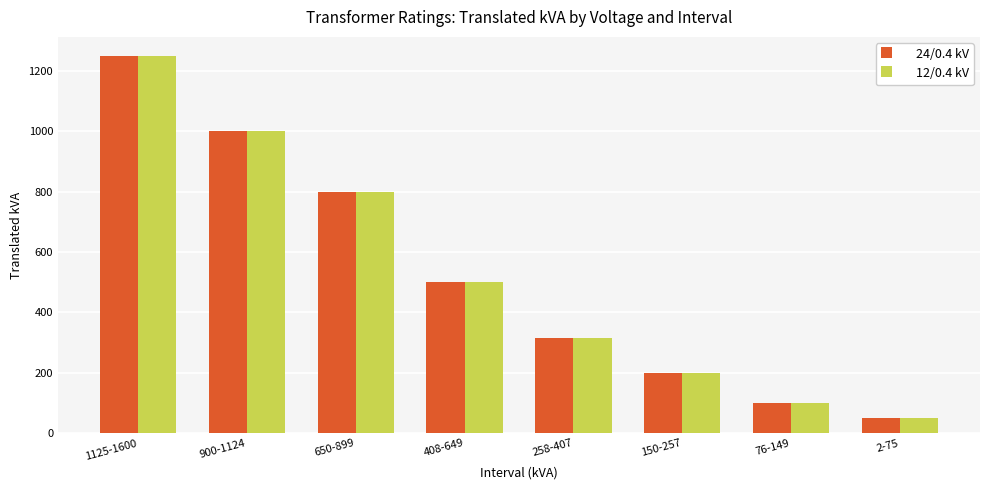

What is the difference between the second highest and second lowest values in the 12/0.4 kV series?

900